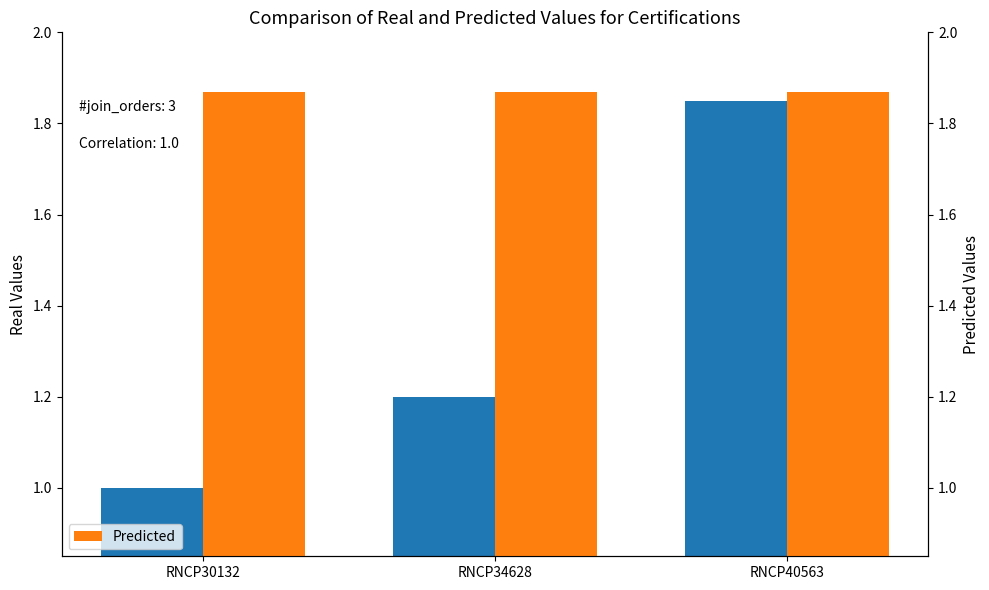

How many bars are there in each group?

2